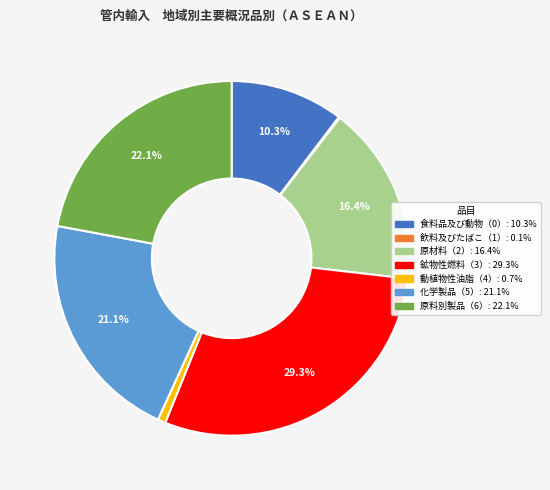

Is it true that 原料別製品（6） is 27% of the pie?

False